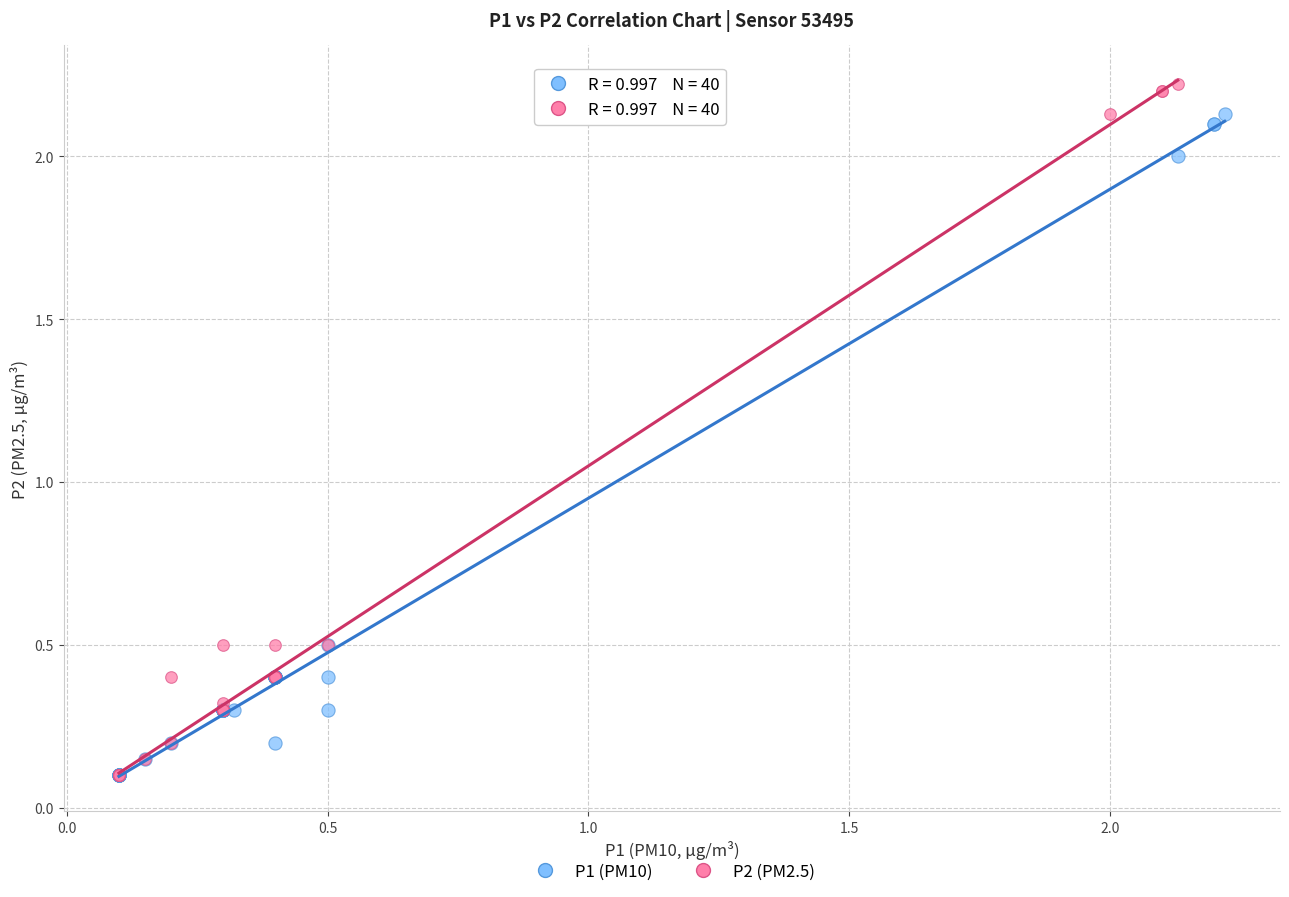

Which series has the largest Y range (max minus min)?

P2 (PM2.5)